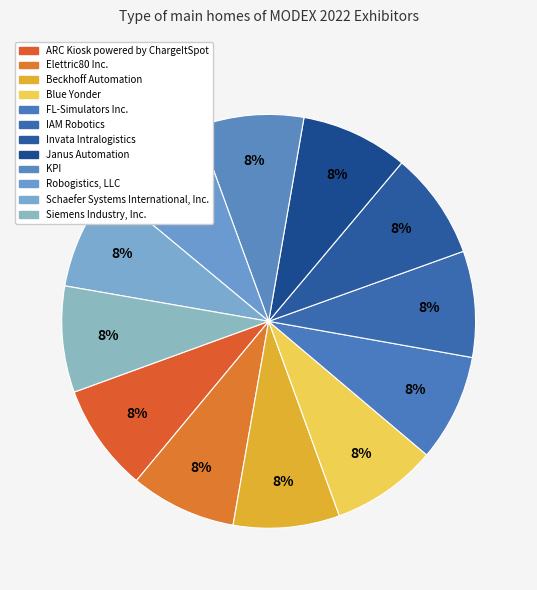

How many segments does this pie chart have?

12